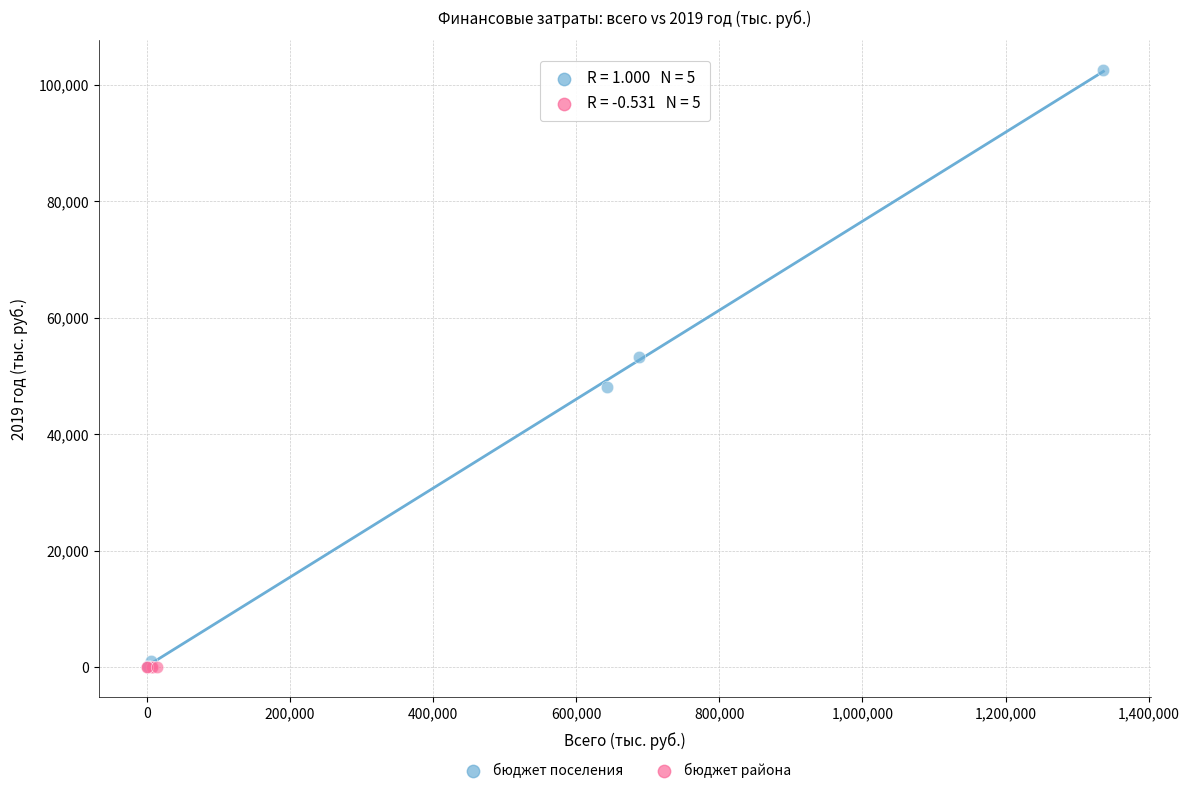

Which series has the widest spread of Y values?

бюджет поселения